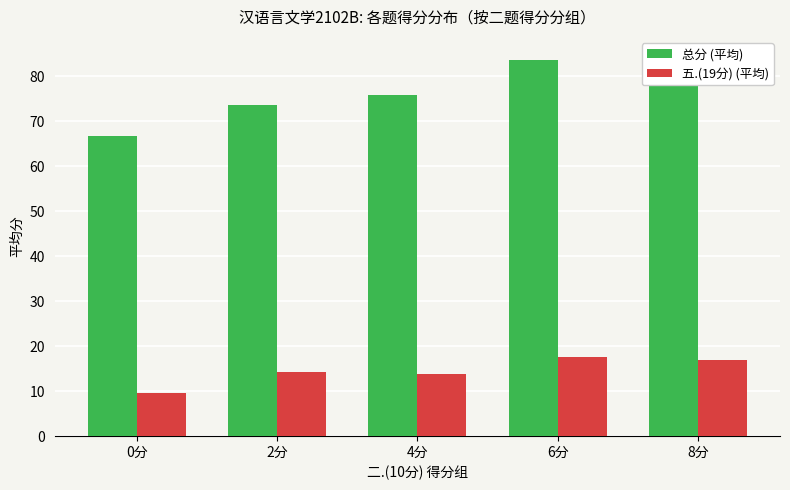

At which label is 五.(19分) (平均) closest to 13?

4分